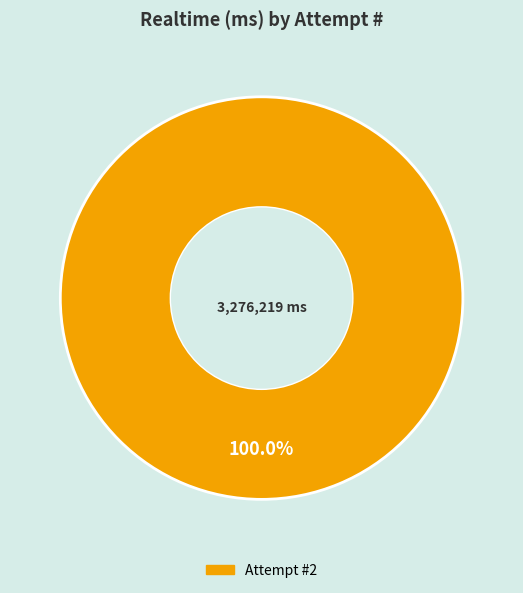

Is there any slice that represents more than half of the pie?

Yes